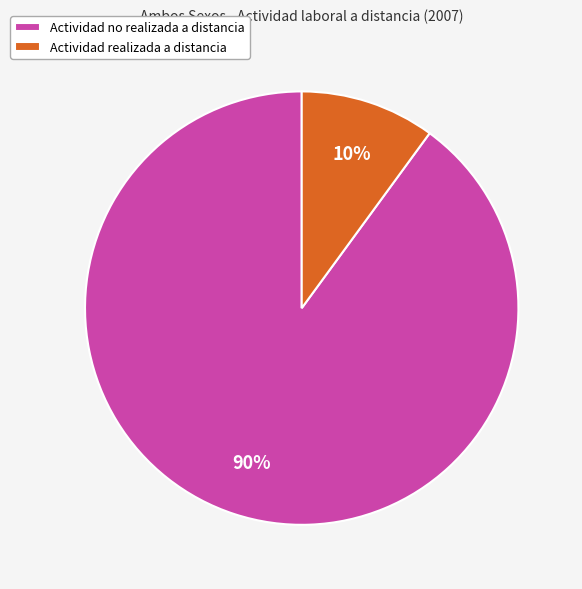

Which slice is the smallest?

Actividad realizada a distancia